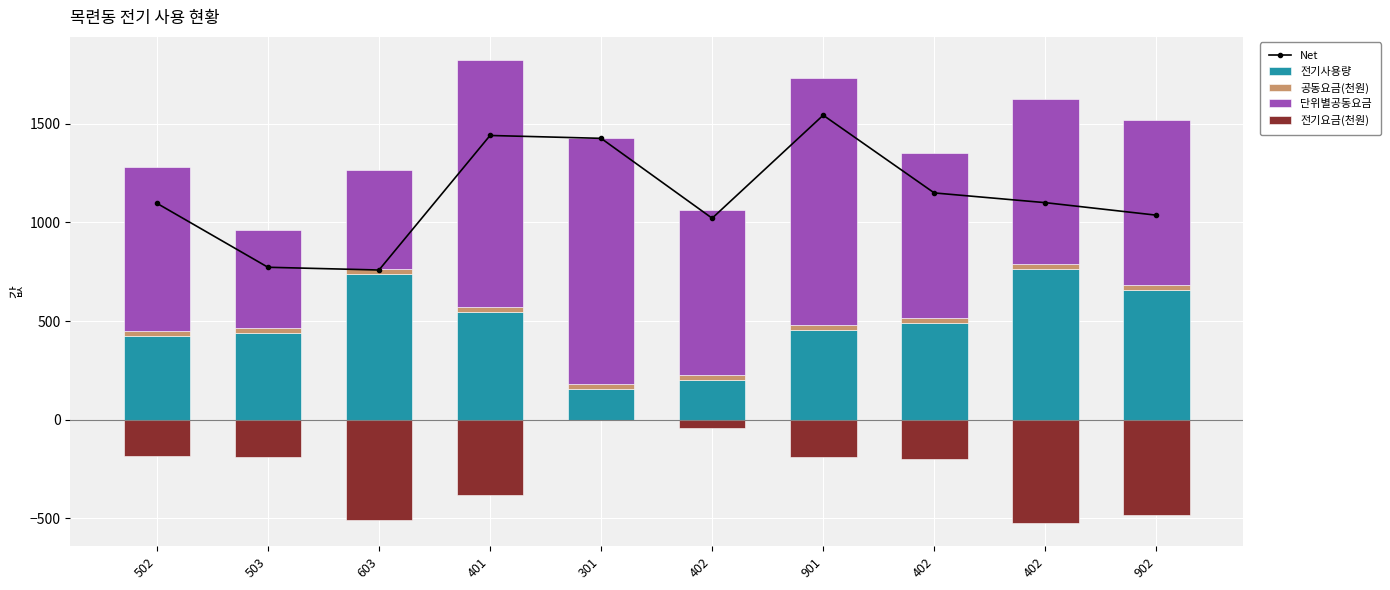

What is the spread (max minus min) of values at 402?

1061.0